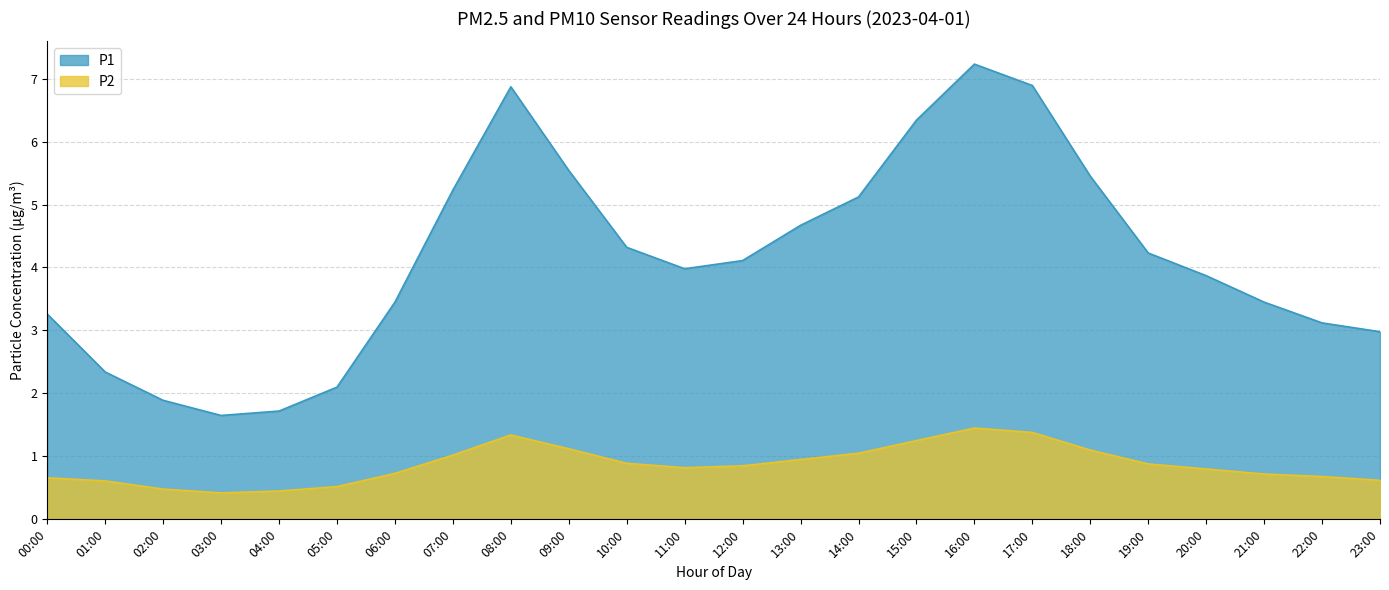

What is the average value of the P1 series?

4.2